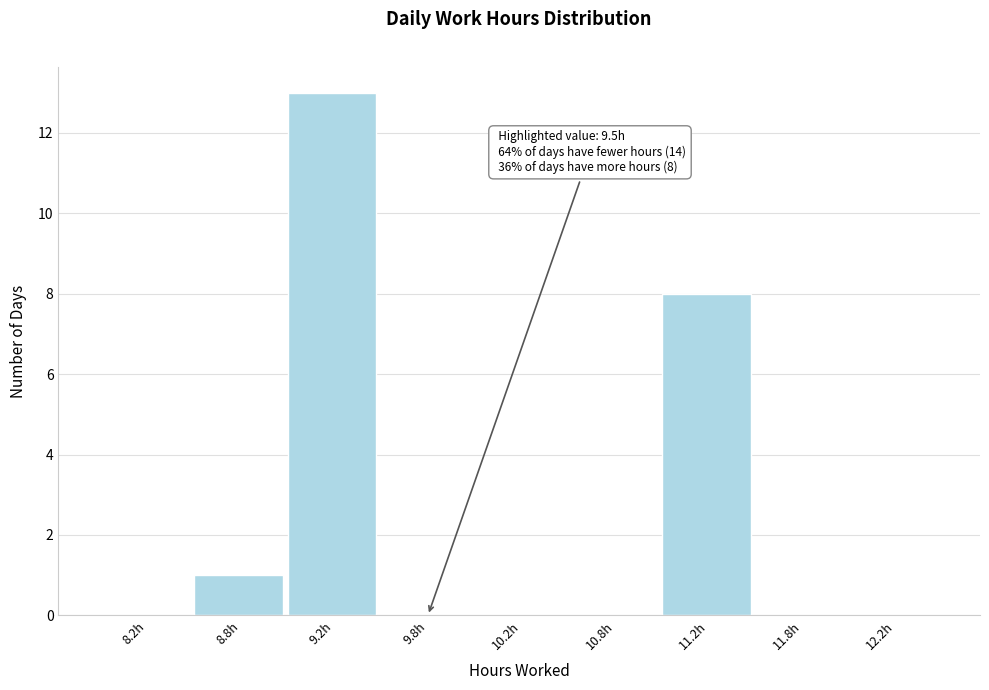

Reading right to left, extract all data points from this chart.

12.2h=0	11.8h=0	11.2h=8	10.8h=0	10.2h=0	9.8h=0	9.2h=13	8.8h=1	8.2h=0